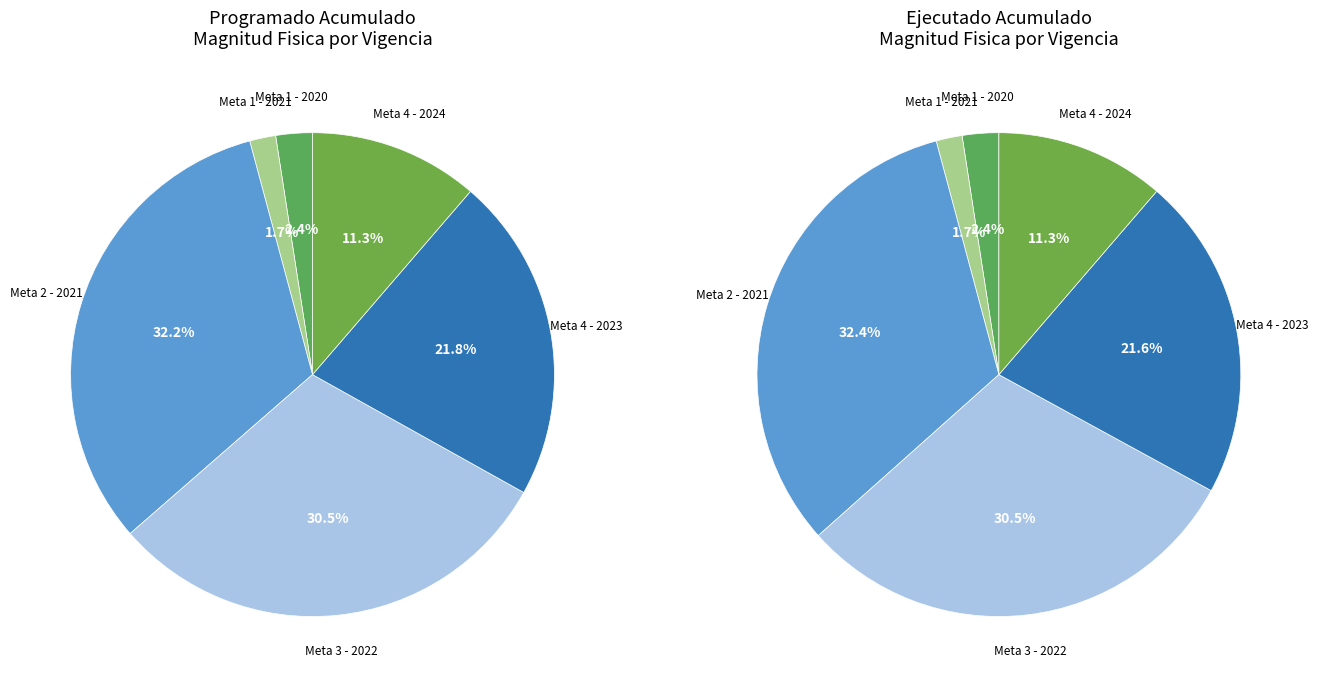

To the nearest percent, what is the combined percentage of Meta 3 - 2022 and Meta 4 - 2023?

52%